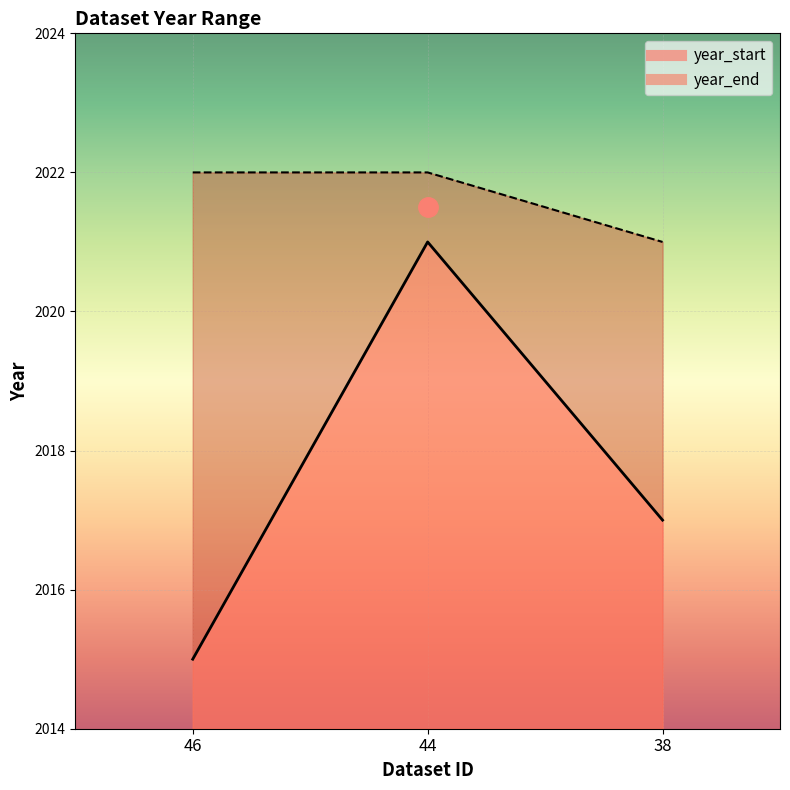

Which category has the highest value in the year_start series?

44